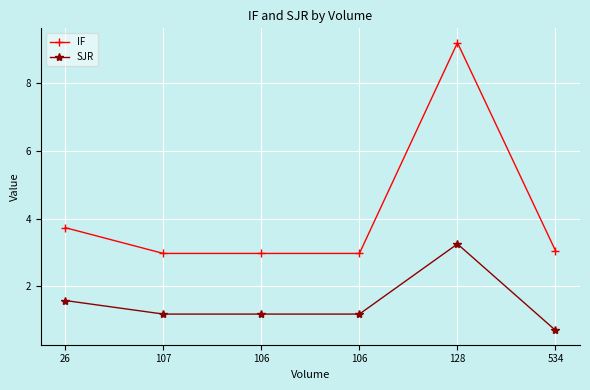

What are all the series names shown in the legend?

IF, SJR